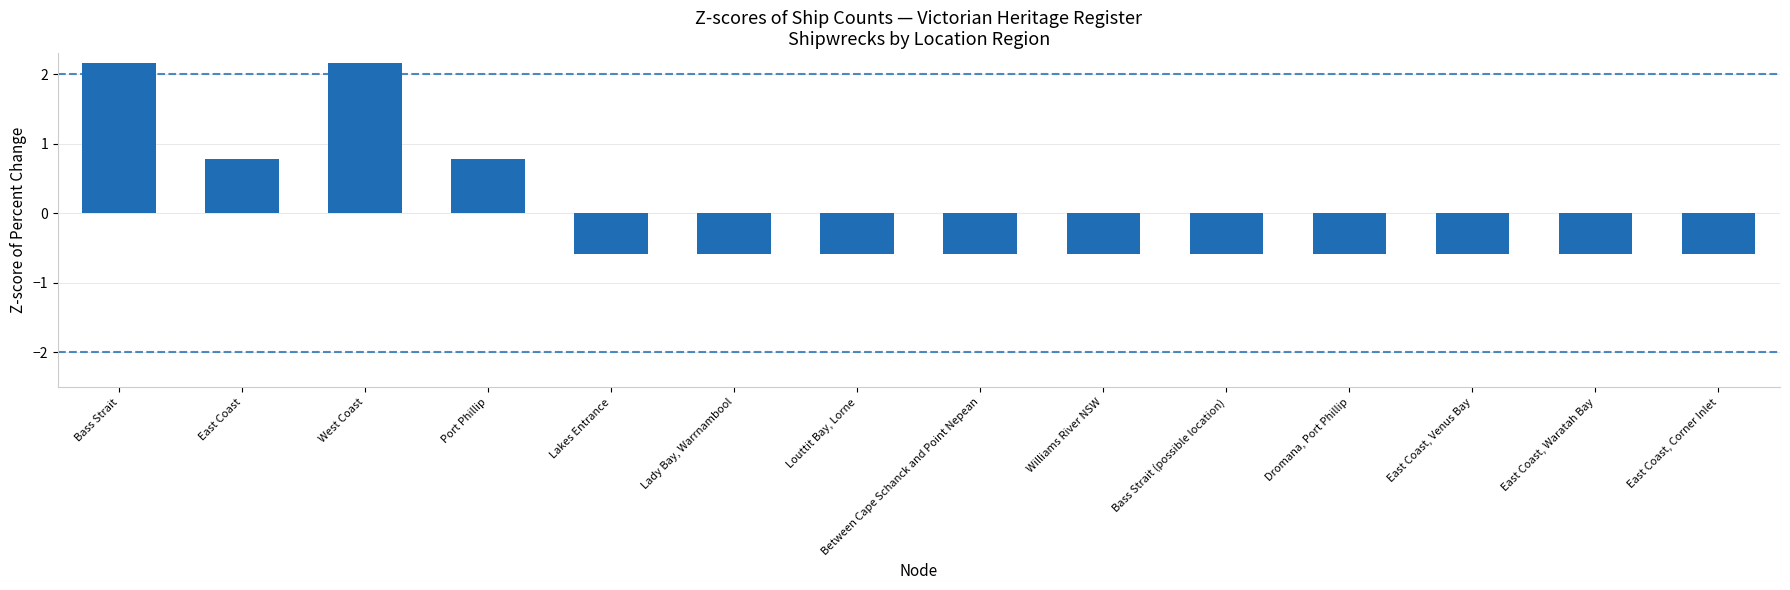

Reading left to right, what are all the values shown in this chart?

2.2	0.8	2.2	0.8	-0.6	-0.6	-0.6	-0.6	-0.6	-0.6	-0.6	-0.6	-0.6	-0.6